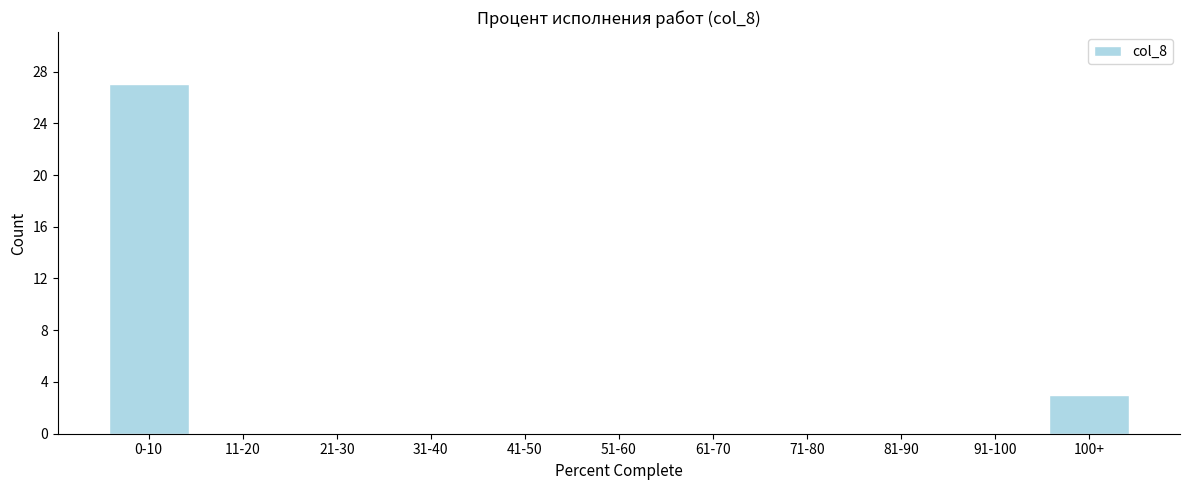

Reading left to right, list all the values displayed in this chart.

0-10=27	11-20=0	21-30=0	31-40=0	41-50=0	51-60=0	61-70=0	71-80=0	81-90=0	91-100=0	100+=3